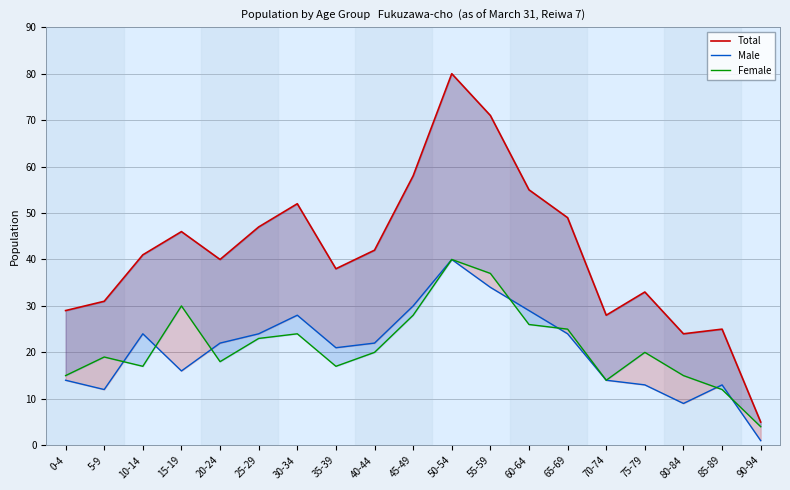

What is the difference between the maximum and second lowest values in the Female series?

28